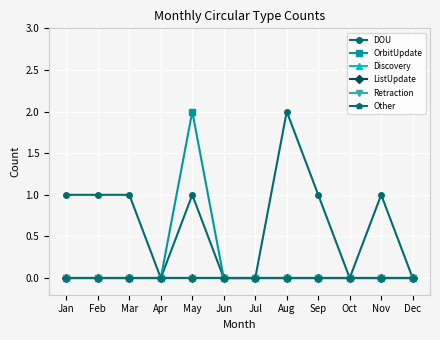

True or false: Other and Retraction cross at least once.

False